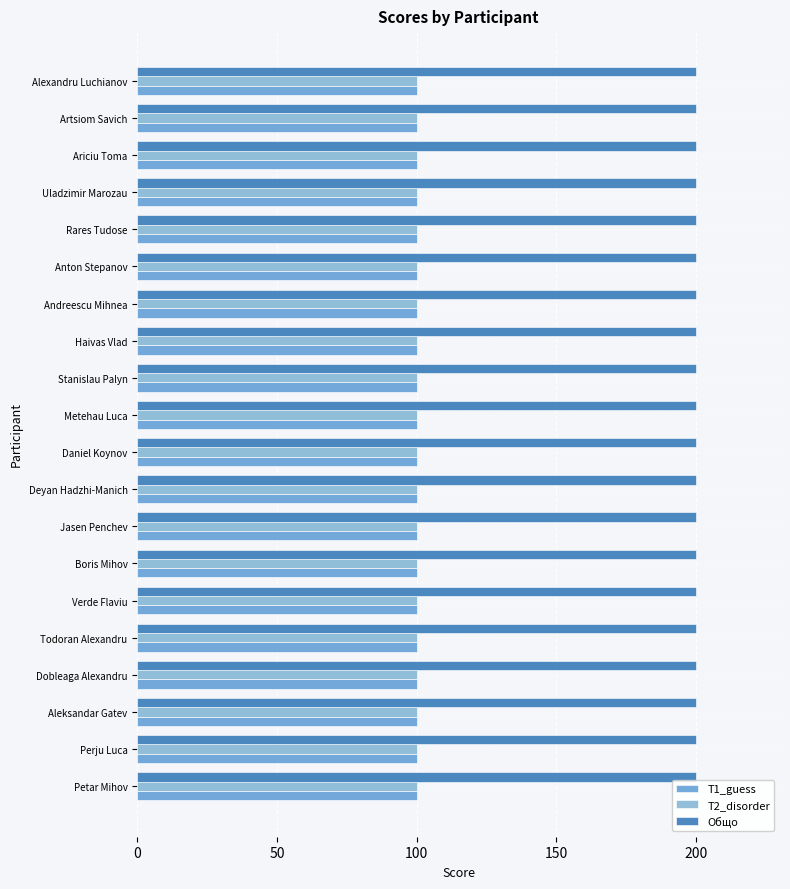

Count the number of categories in the chart.

20